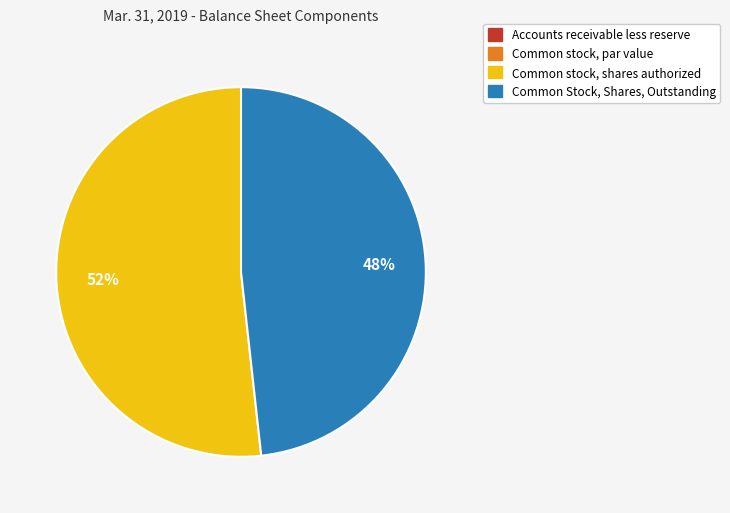

The Common Stock, Shares, Outstanding slice represents 54% of the pie. True or false?

False